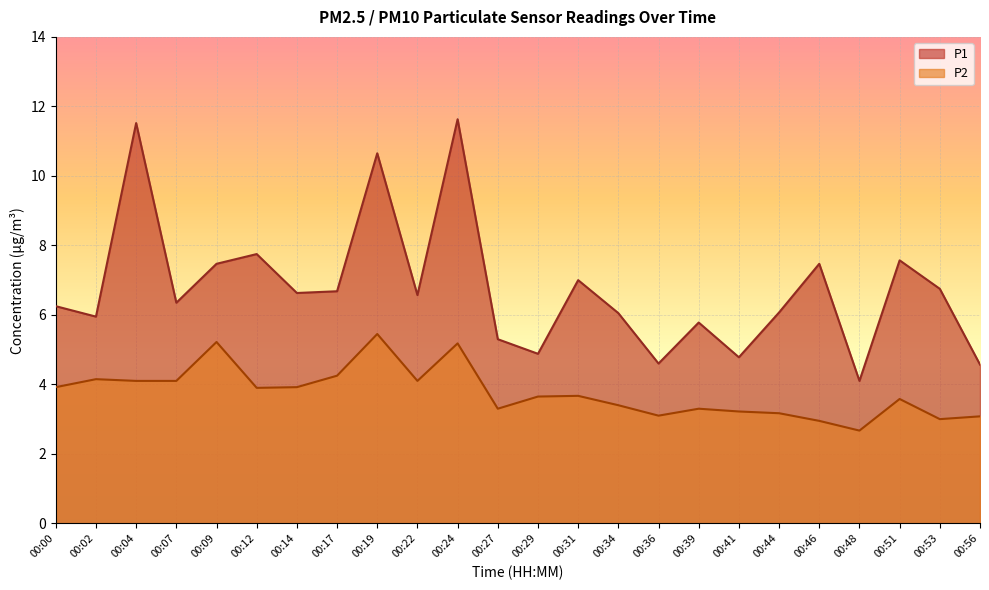

True or false: P2 and P1 cross at least once.

False